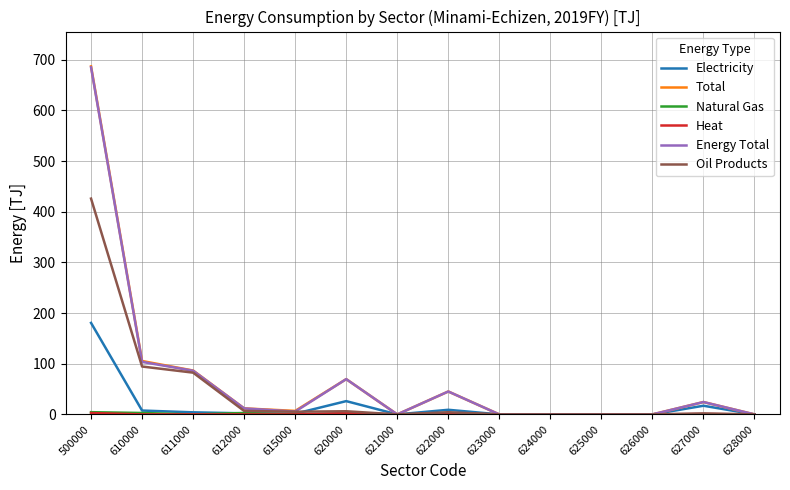

What is the highest value of the Oil Products series?

425.9